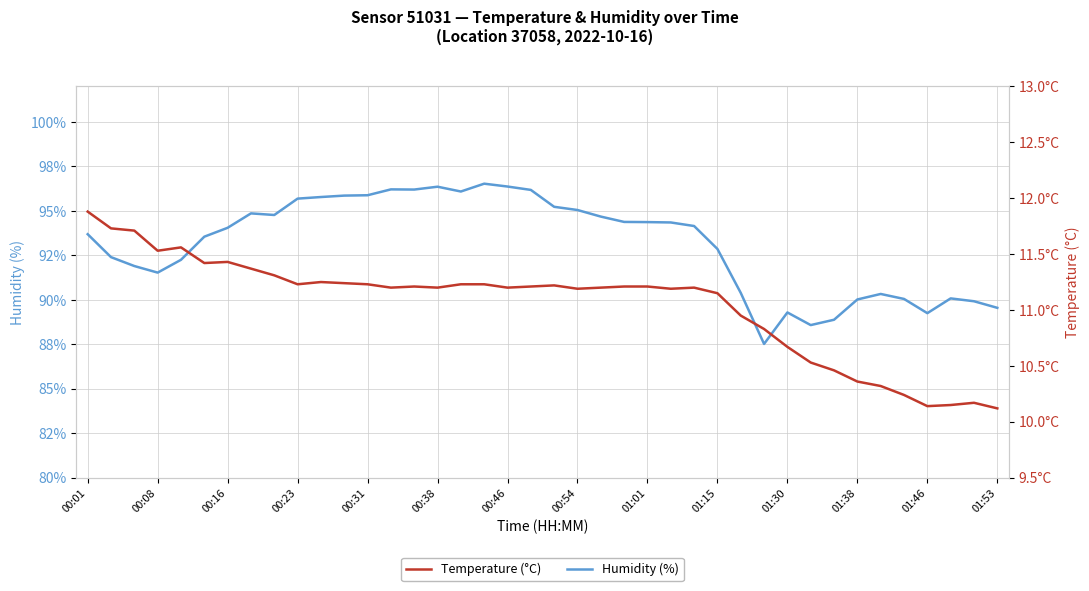

Rank the series at 31 from lowest to highest value.

Temperature (°C), Humidity (%)